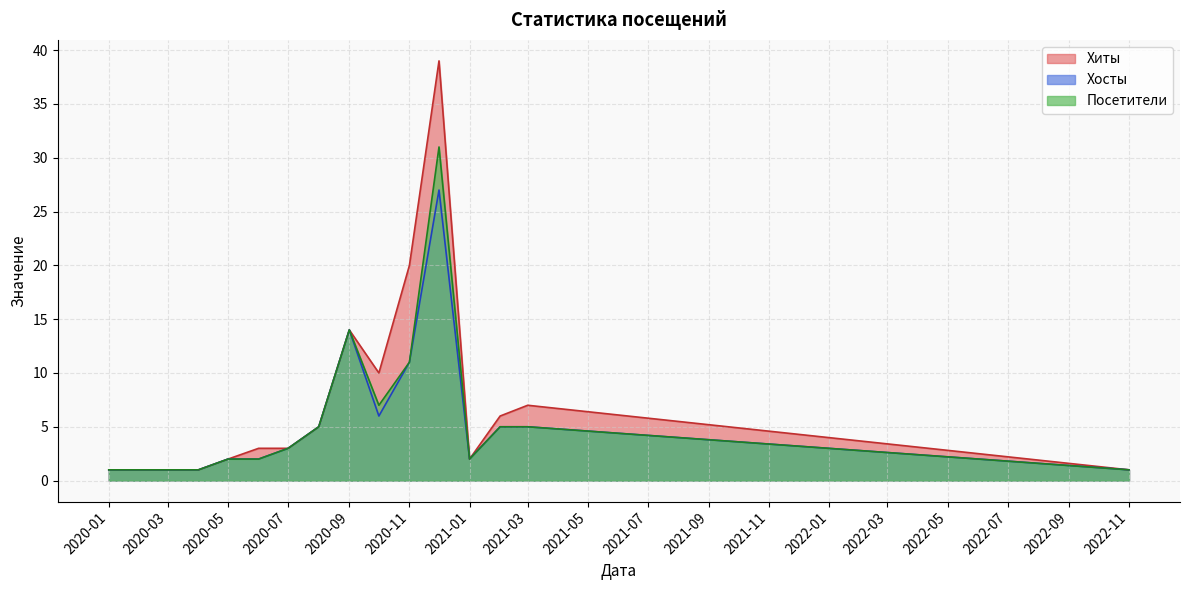

How many lines are shown in the chart?

3